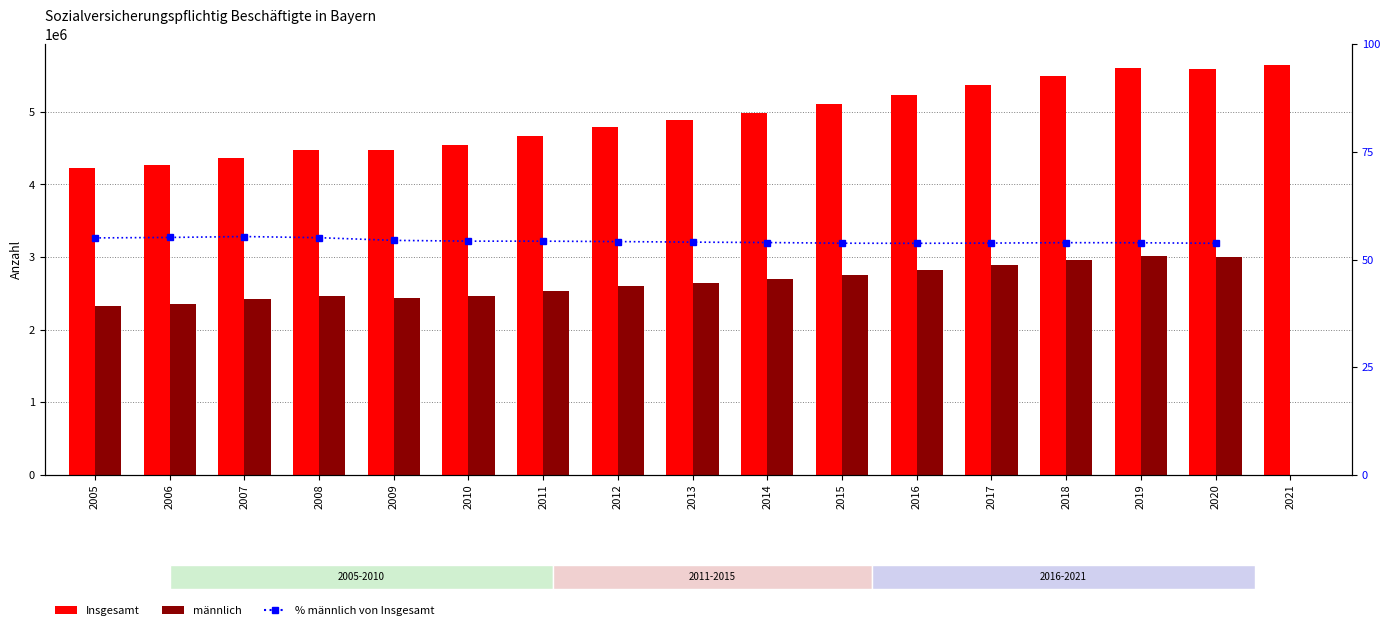

How many positive values does the männlich series have?

16